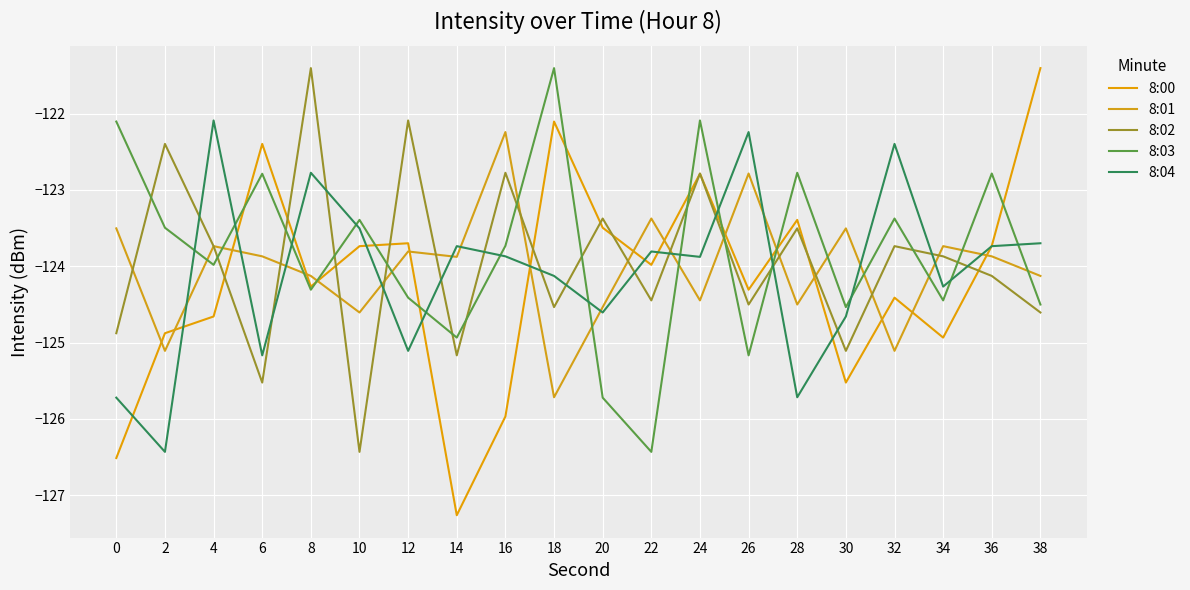

What is the difference between the second highest and minimum values in the 8:04 series?

4.2